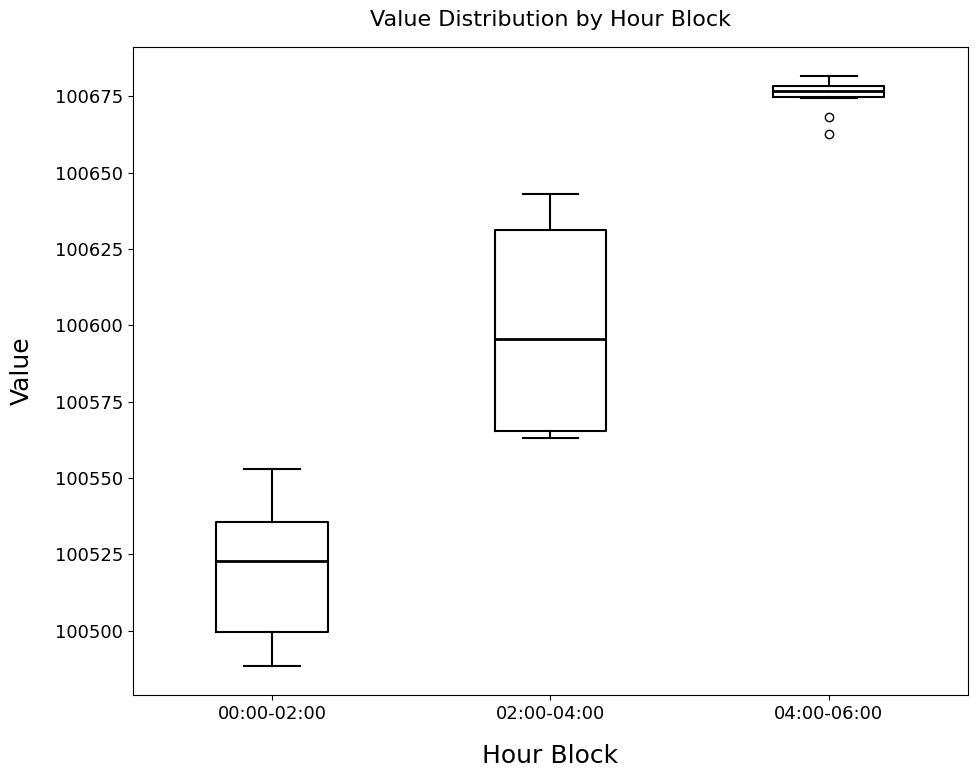

Where is the lower edge of the box for 02:00-04:00 on the y-axis? The values are not printed on the chart, so give them approximately, as read against the axis.

100565